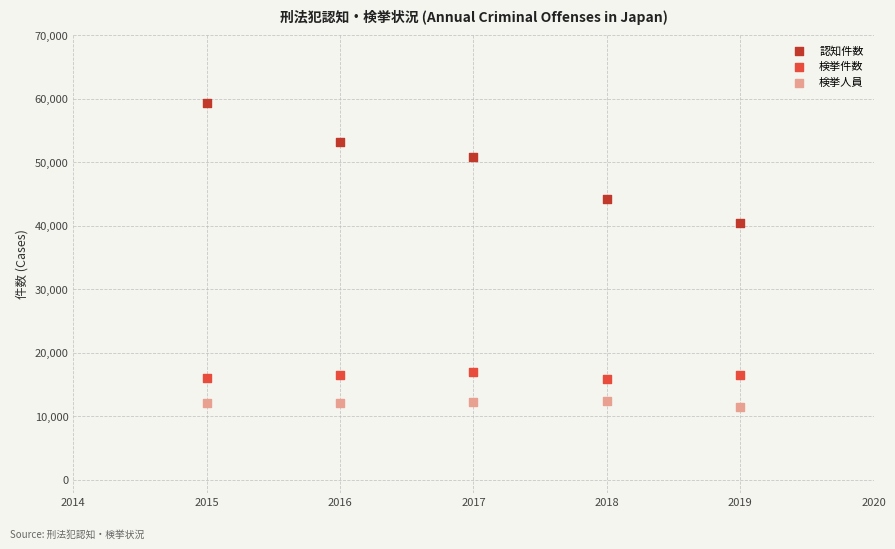

Across all series, what Y value is closest to 35432?

40395